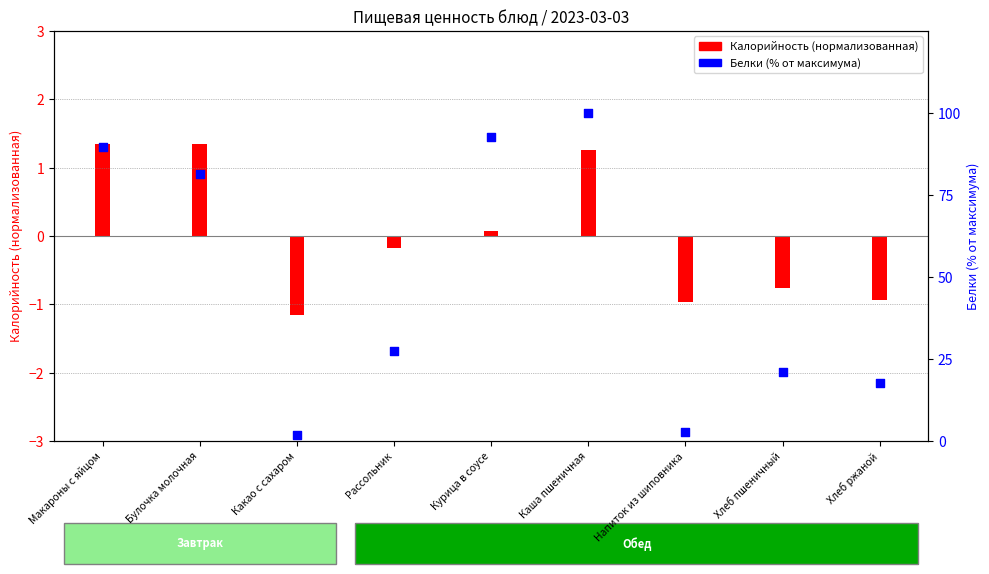

What is the change in value from Каша пшеничная to Хлеб пшеничный?

-79.0